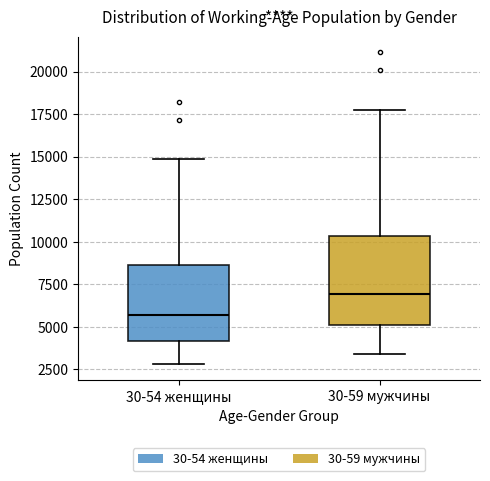

Where does the upper whisker of the box for 30-54 женщины end on the y-axis? The values are not printed on the chart, so give them approximately, as read against the axis.

15000